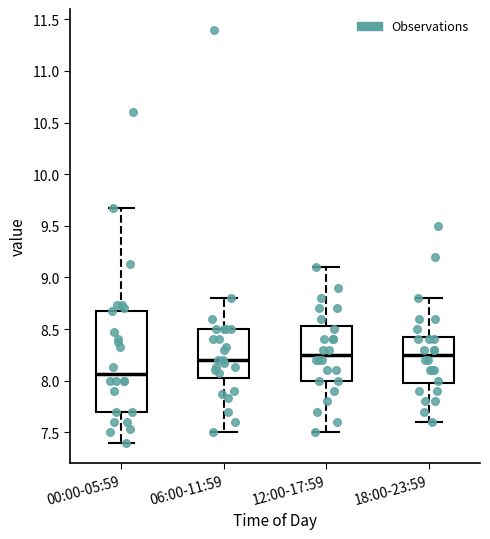

Reading left to right, read every box against the y-axis: the position of its median line, the range the box covers, and the ends of its whiskers. The values are not printed on the chart, so give them approximately, as read against the axis.

00:00-05:59: median 8.05, box 7.70 to 8.70, whiskers 7.40 to 9.65
06:00-11:59: median 8.20, box 8.05 to 8.50, whiskers 7.50 to 8.80
12:00-17:59: median 8.25, box 8.00 to 8.55, whiskers 7.50 to 9.10
18:00-23:59: median 8.25, box 8.00 to 8.45, whiskers 7.60 to 8.80